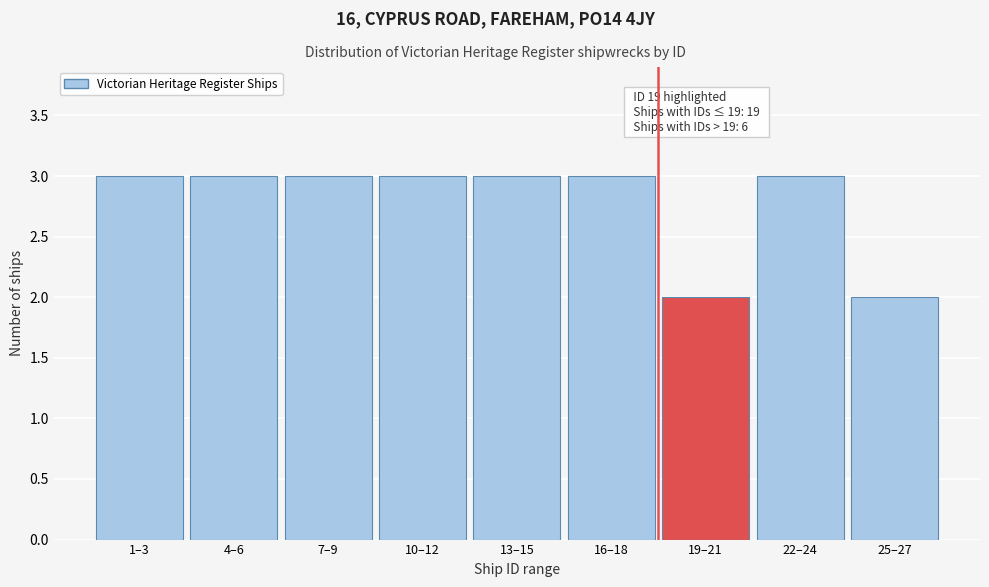

Reading left to right, what are all the values shown in this chart?

3	3	3	3	3	3	2	3	2